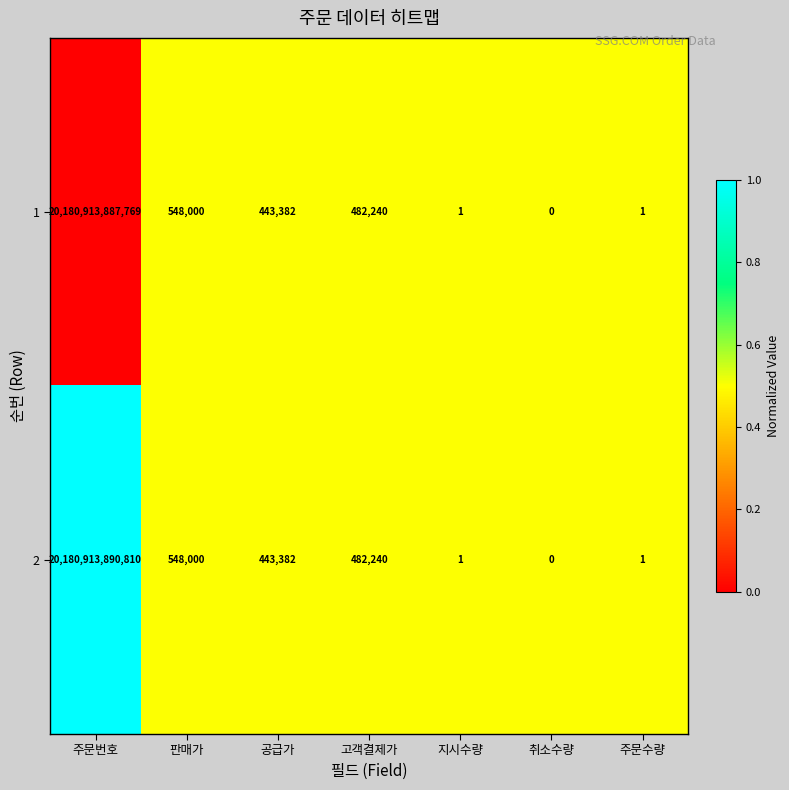

At which category is the sum across all series the highest?

주문번호